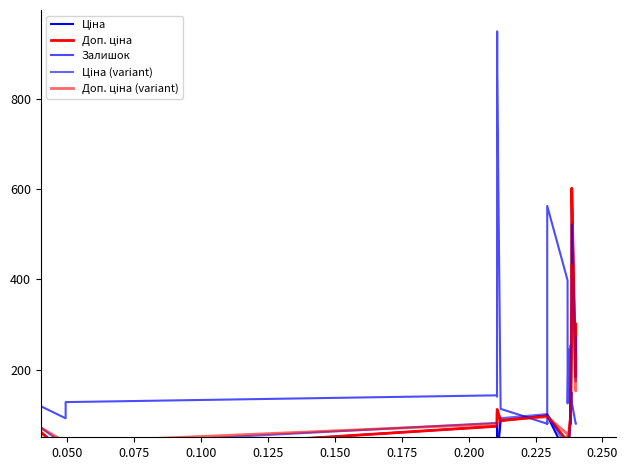

Count the number of data series in this chart.

5